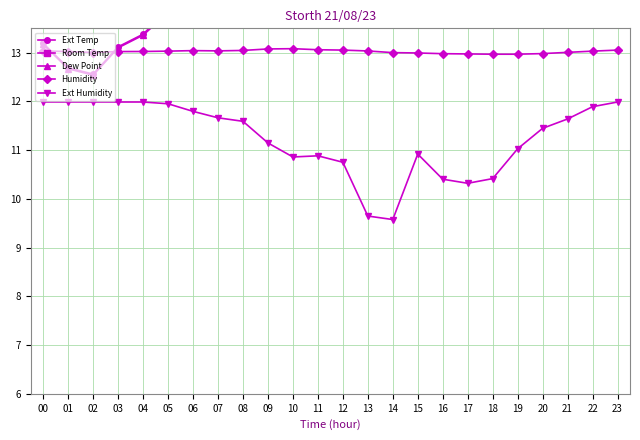

List the series in order of their peak value, highest first.

Ext Temp, Room Temp, Dew Point, Humidity, Ext Humidity